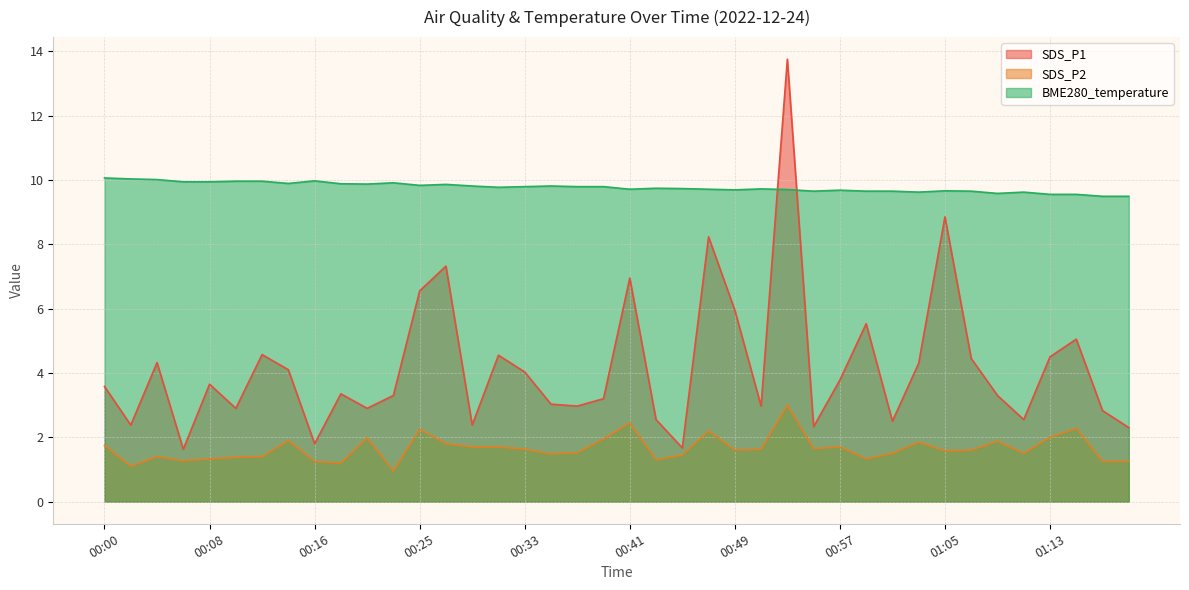

At which category is the sum across all series the highest?

00:53